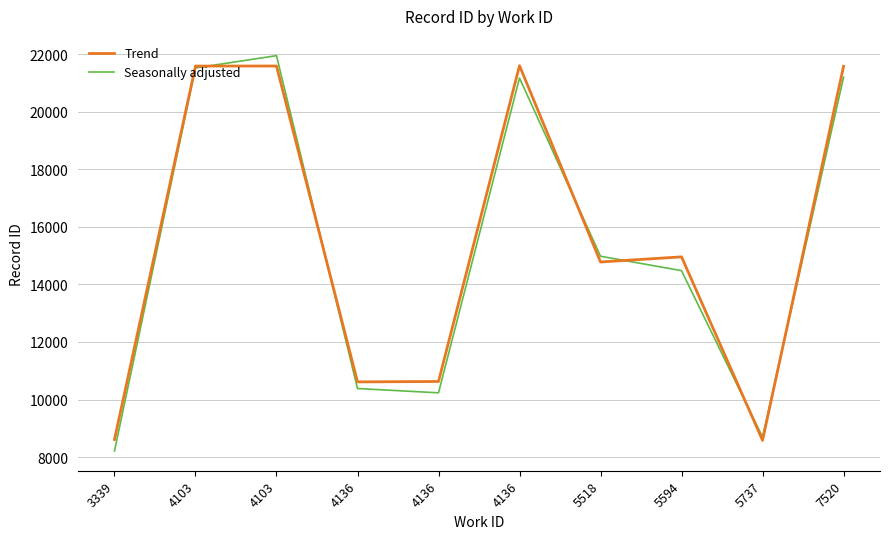

Does the chart display data point markers on the line(s)?

No